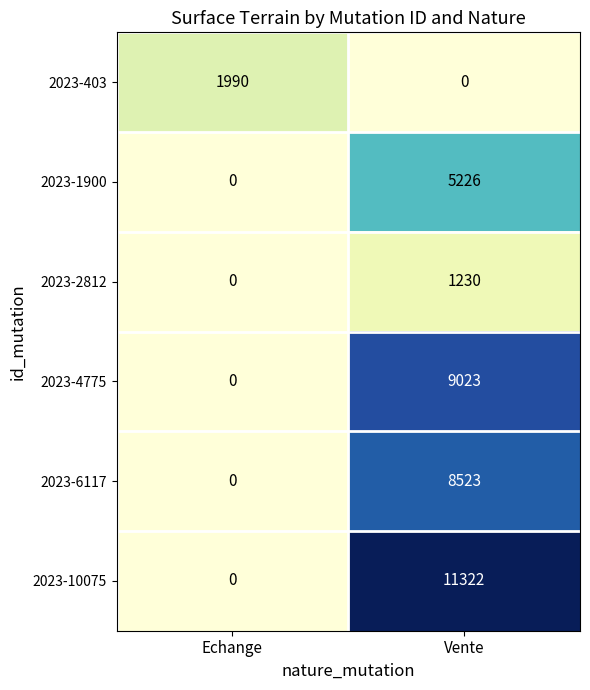

Between Echange and Vente, which series saw the biggest shift?

2023-10075